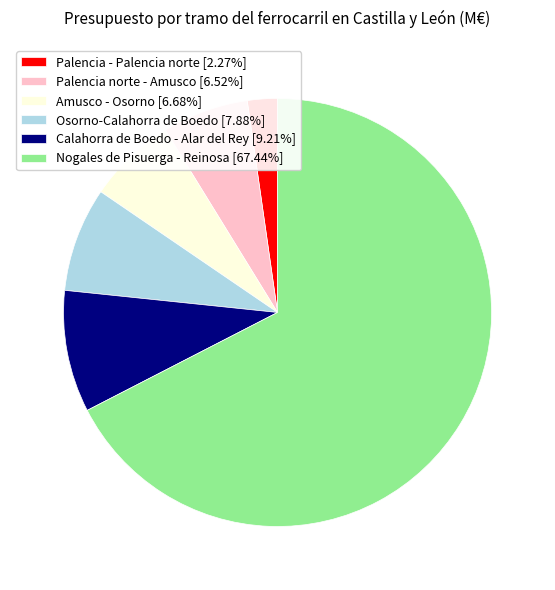

Does Nogales de Pisuerga - Reinosa account for over 50% of the chart?

Yes